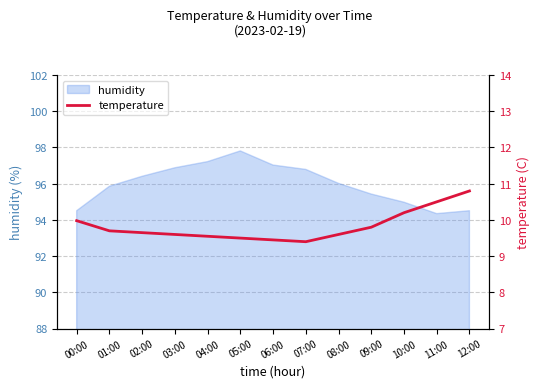

Reading right to left, extract all data points from this chart.

10.8	10.5	10.2	9.8	9.6	9.4	9.4	9.5	9.6	9.6	9.7	9.7	10.0